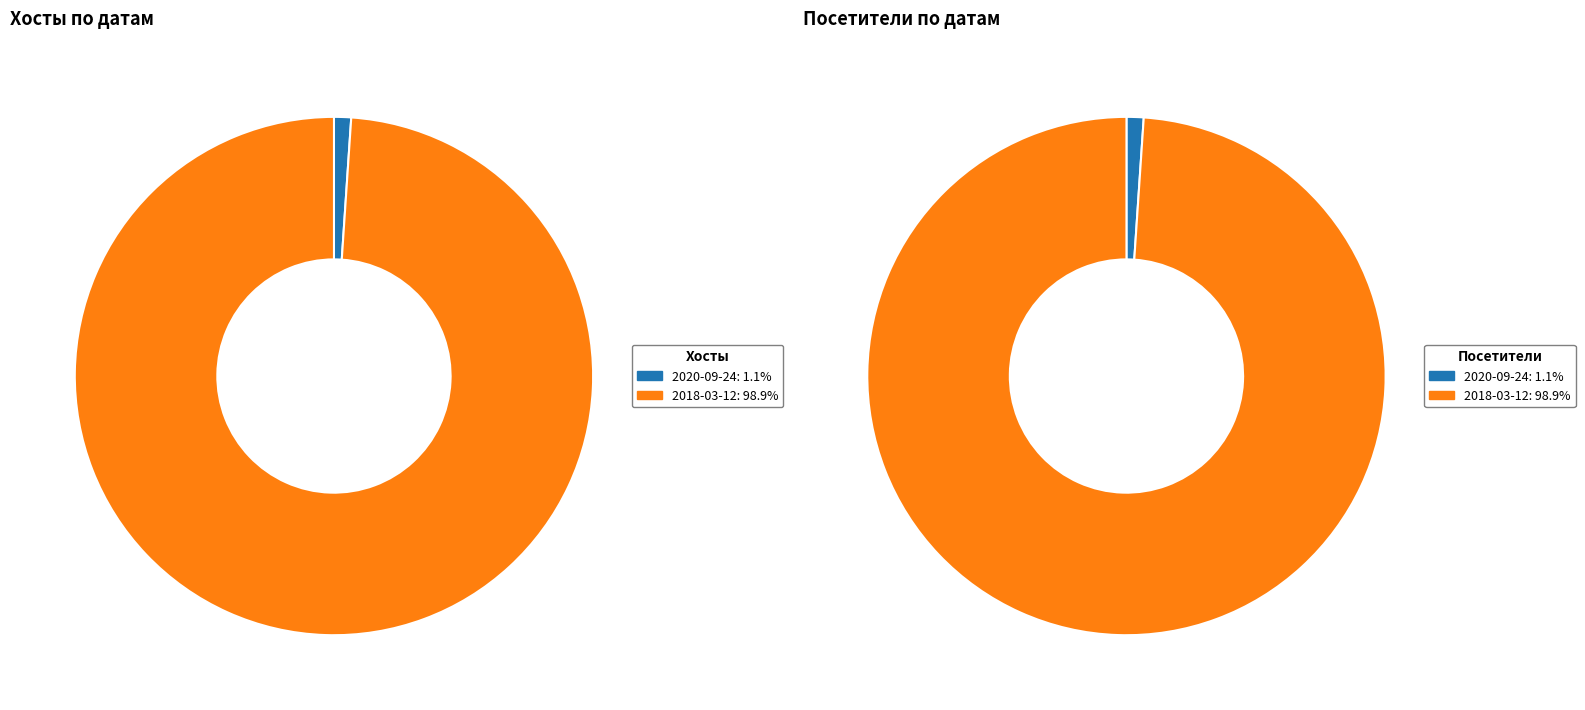

To the nearest percent, what is the difference between the 2020-09-24 and 2018-03-12 slice percentages?

98%